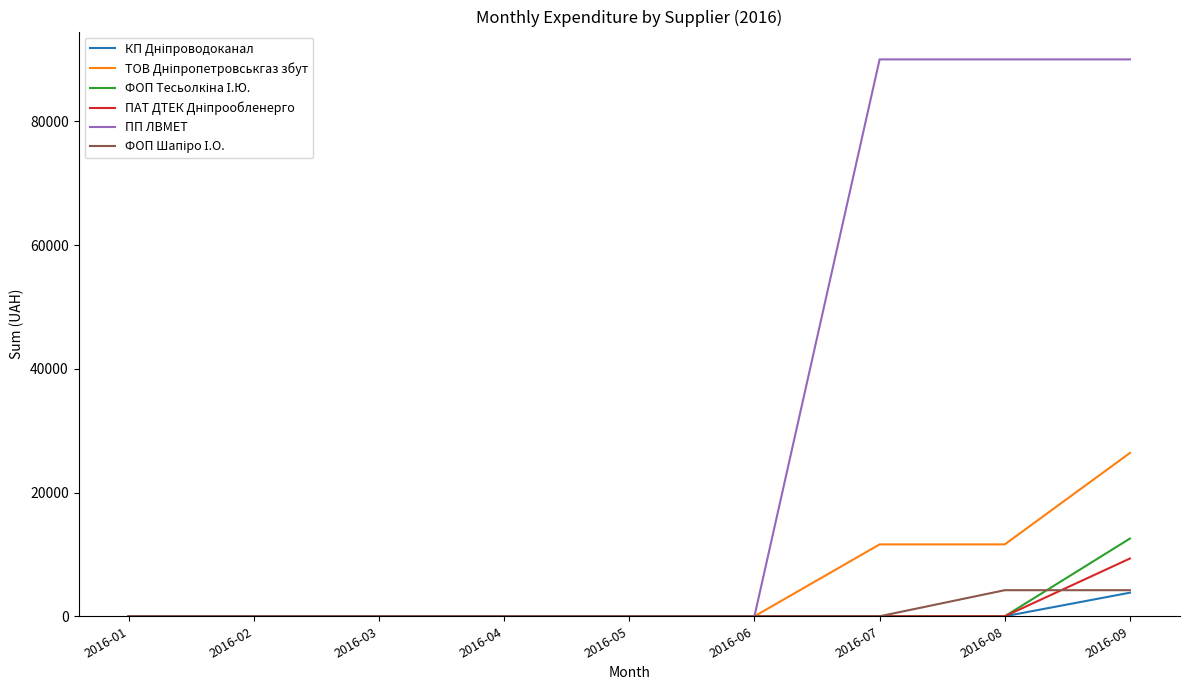

Which series has the largest total across all categories?

ПП ЛВМЕТ